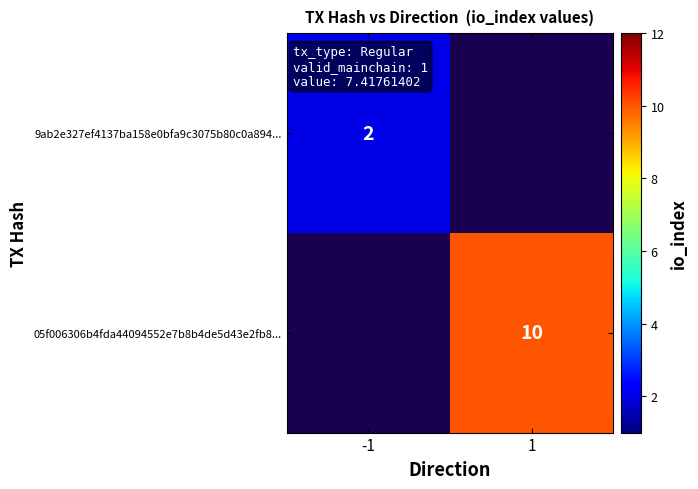

The 9ab2e327ef4137ba158e0bfa9c3075b80c0a894... series shows 1 at -1. True or false?

False